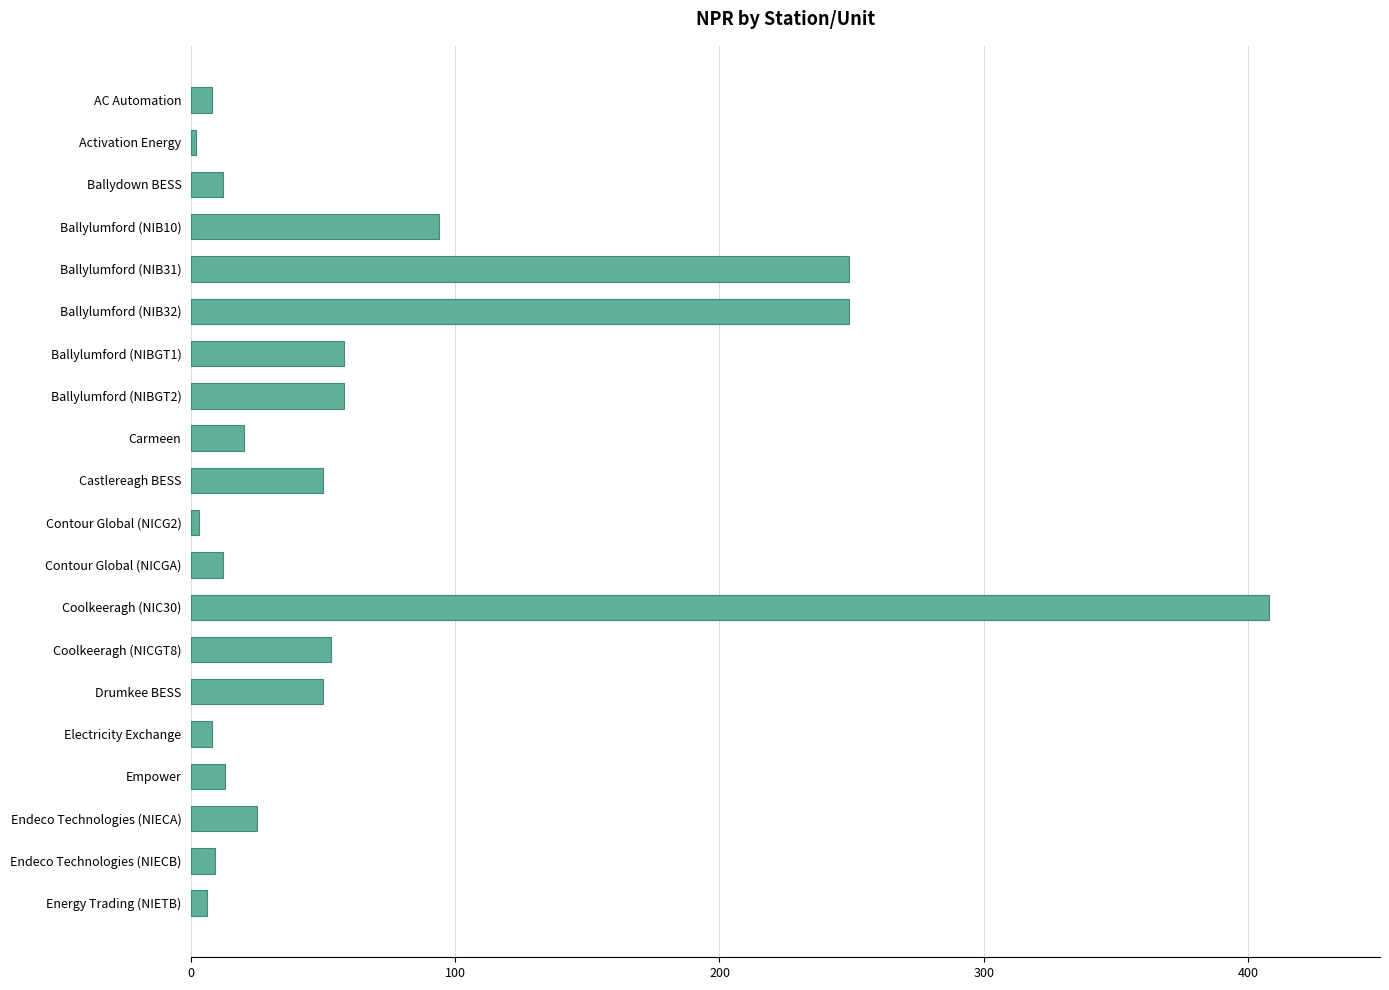

What position from the top is Endeco Technologies (NIECA)?

18